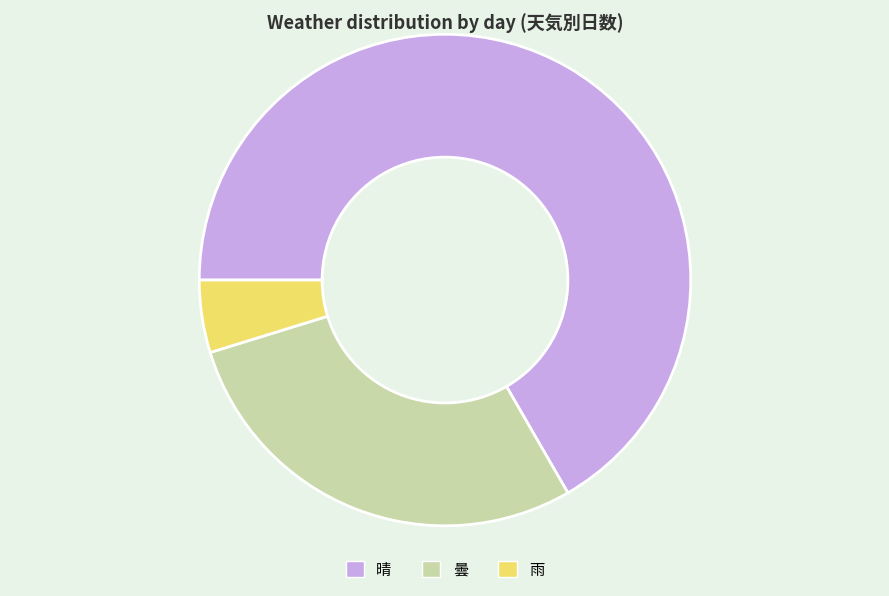

Rank the categories by value from highest to lowest.

晴, 曇, 雨